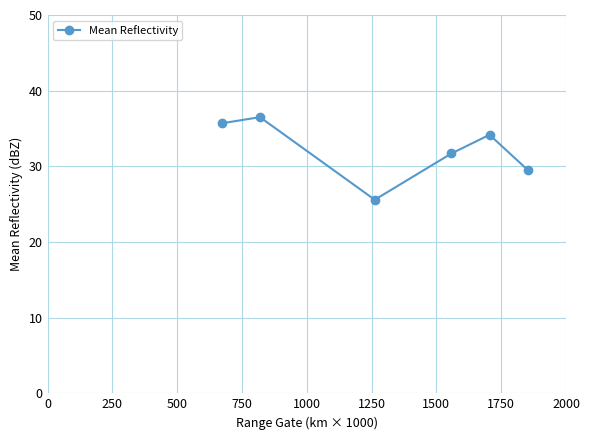

How many data points are above 34?

3